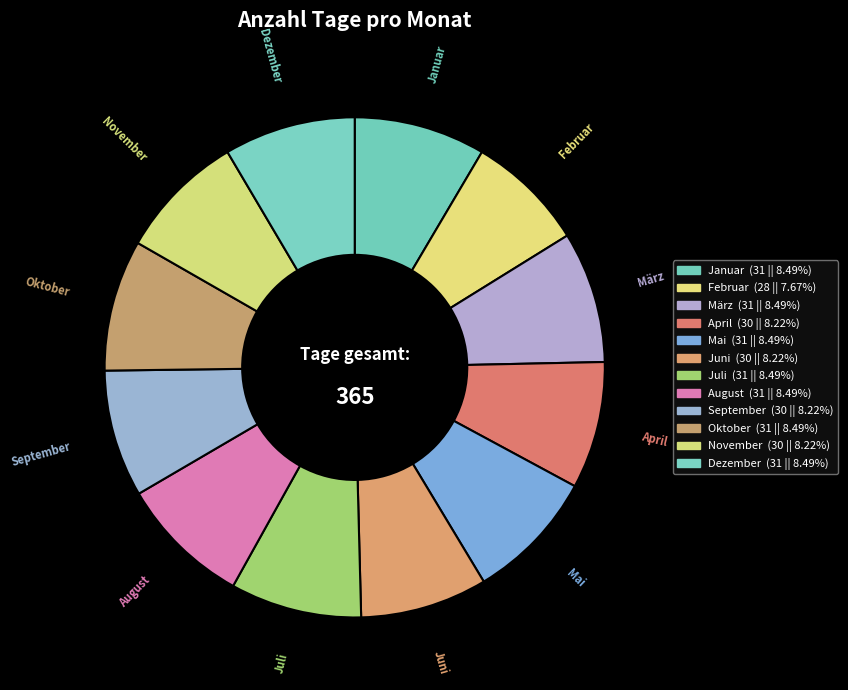

Count the number of slices in the pie.

12